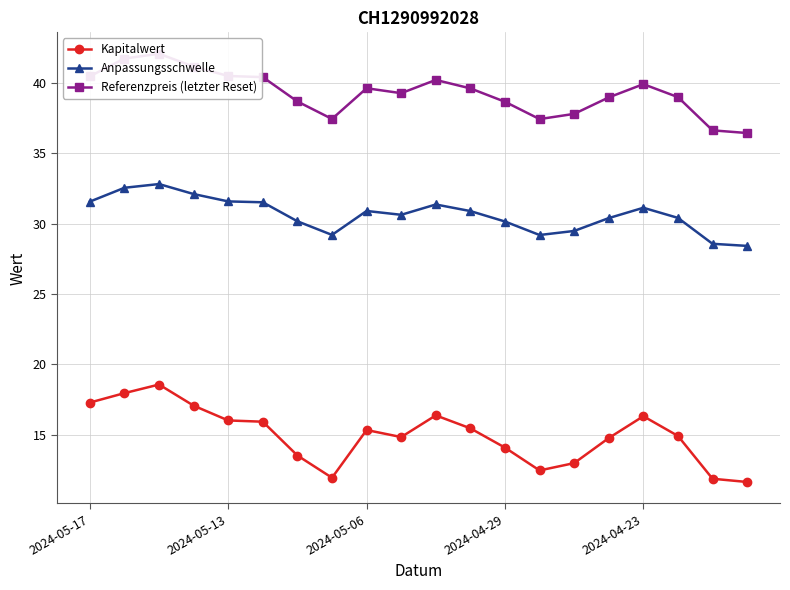

True or false: Kapitalwert and Anpassungsschwelle intersect in this chart.

False